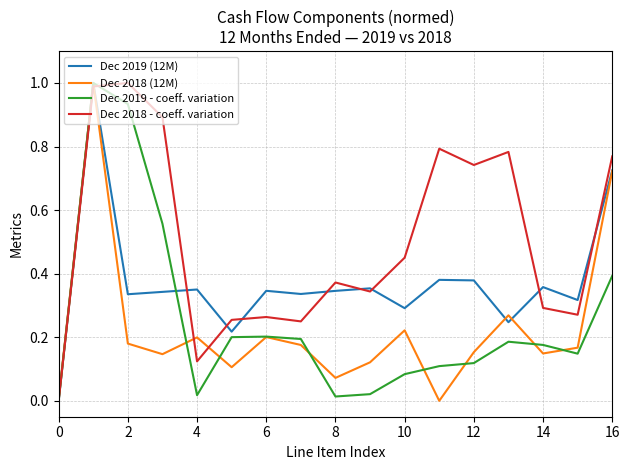

What is the maximum value shown in the chart?

1.0